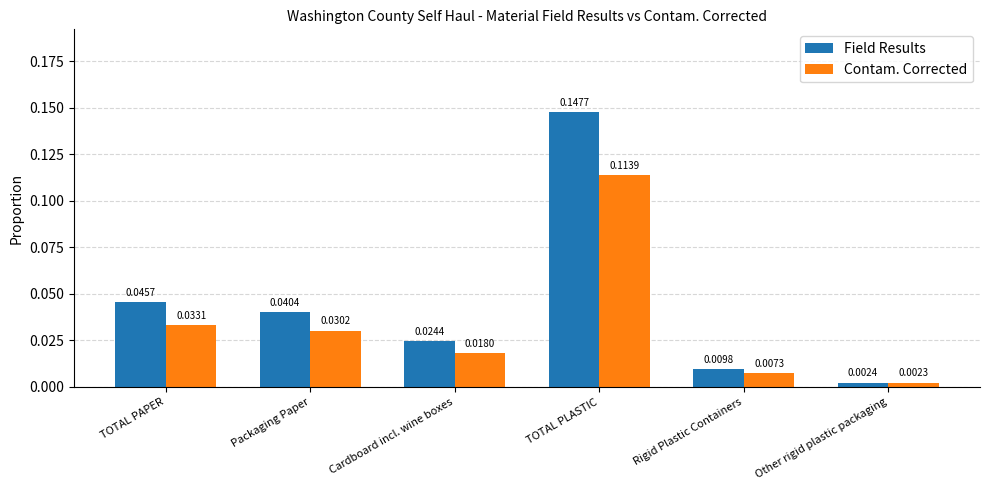

How many bars are there in total?

12